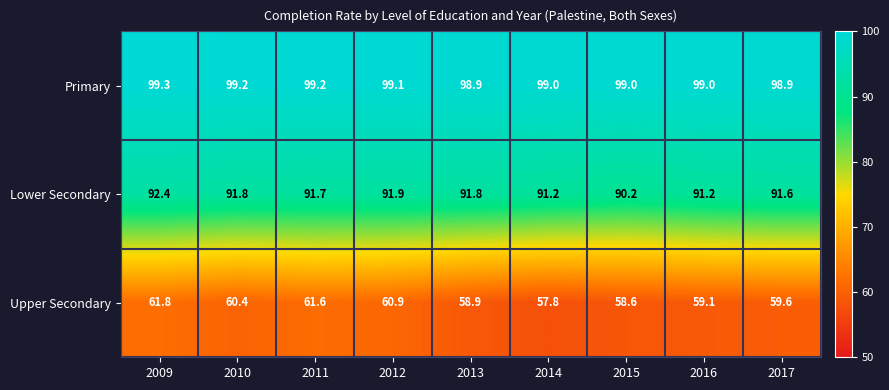

Reading right to left, extract all data points from this chart.

Primary: 98.9	99.0	99.0	99.0	98.9	99.1	99.2	99.2	99.3
Lower Secondary: 91.6	91.2	90.2	91.2	91.8	91.9	91.7	91.8	92.4
Upper Secondary: 59.6	59.1	58.6	57.8	58.9	60.9	61.6	60.4	61.8